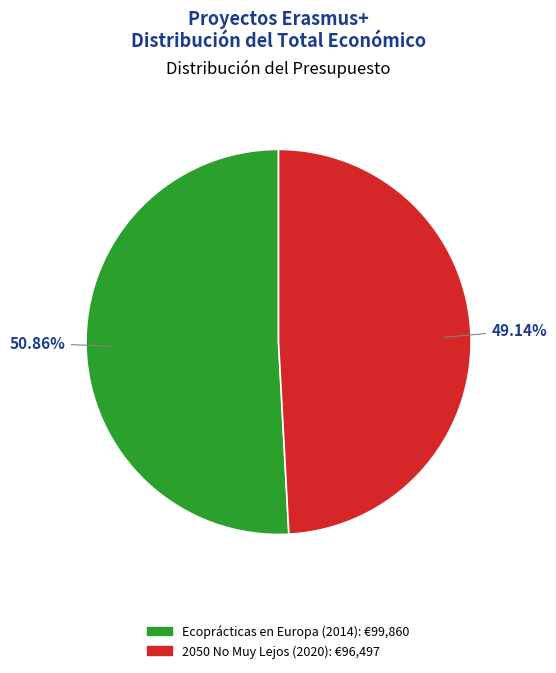

Which slice is the largest?

Ecoprácticas en Europa (2014)